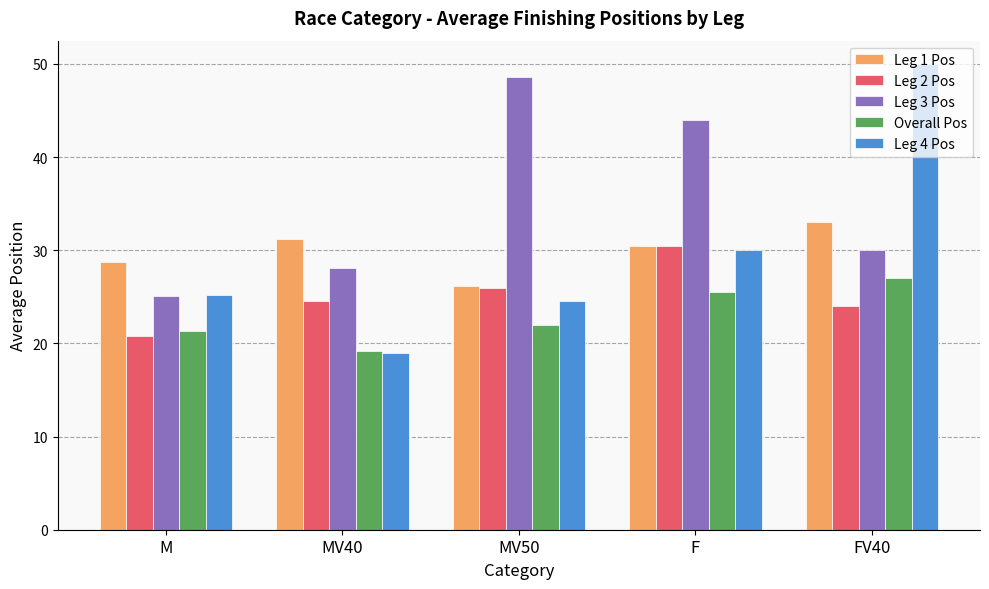

What is the highest value of the Leg 3 Pos series?

48.6